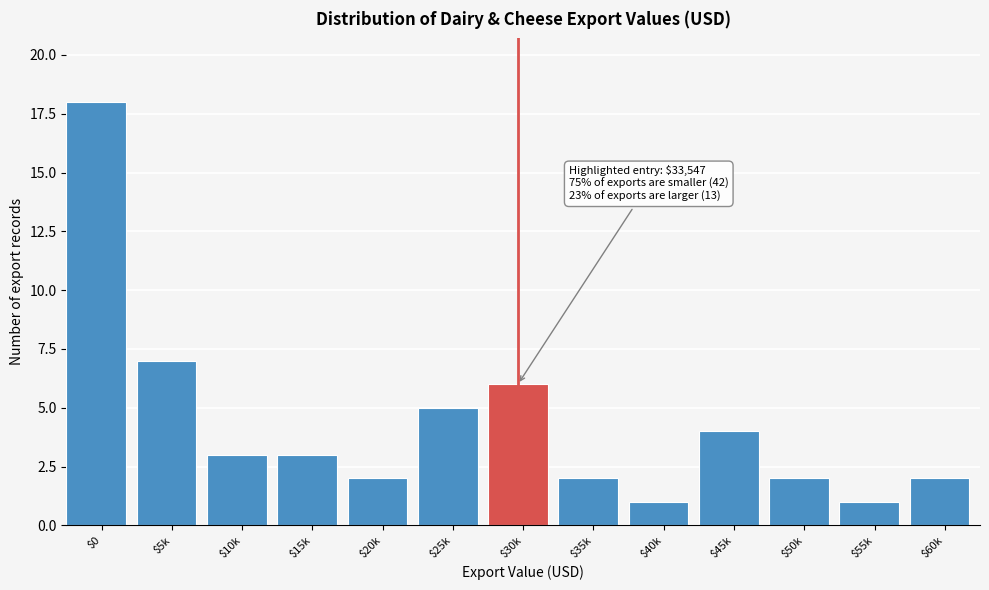

Reading right to left, what are all the values shown in this chart?

2	1	2	4	1	2	6	5	2	3	3	7	18